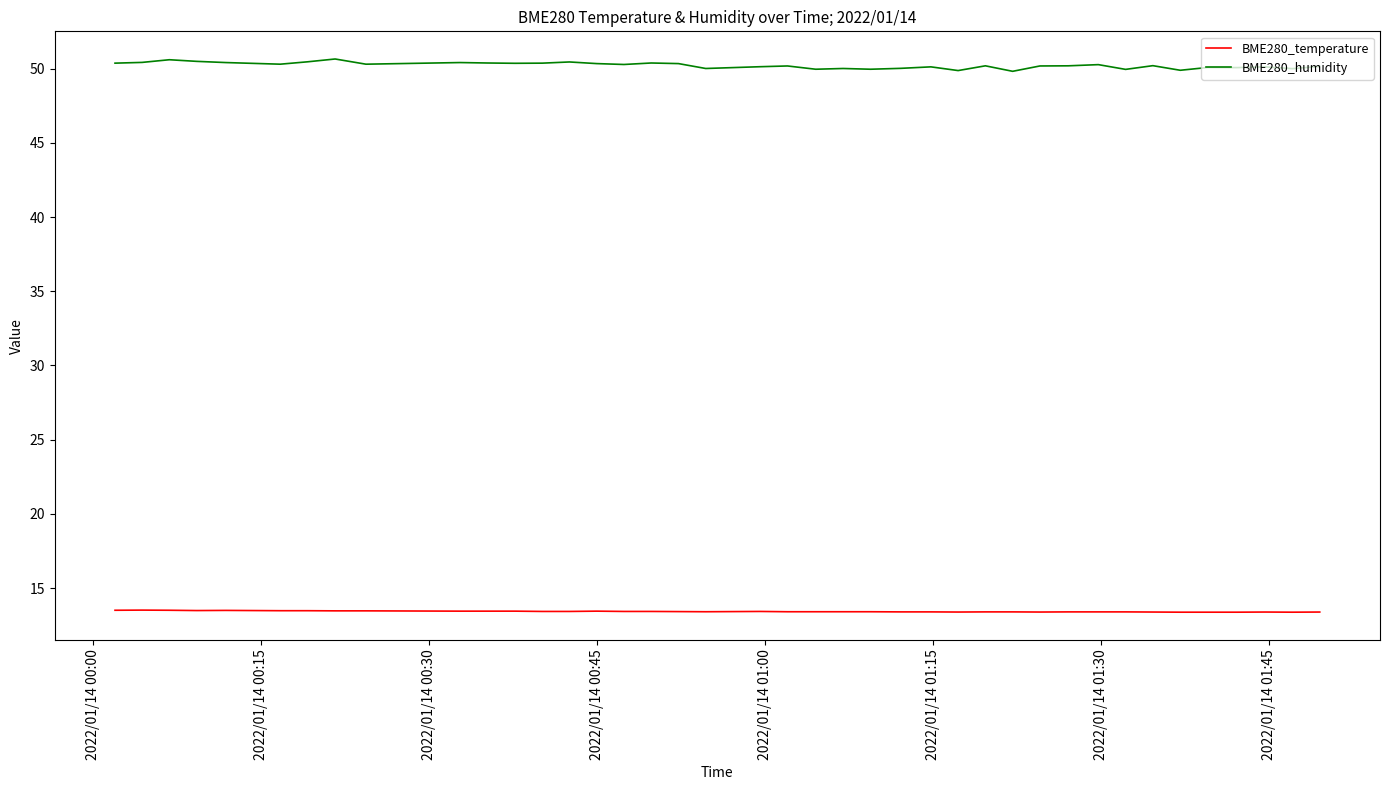

True or false: BME280_temperature and BME280_humidity intersect in this chart.

False